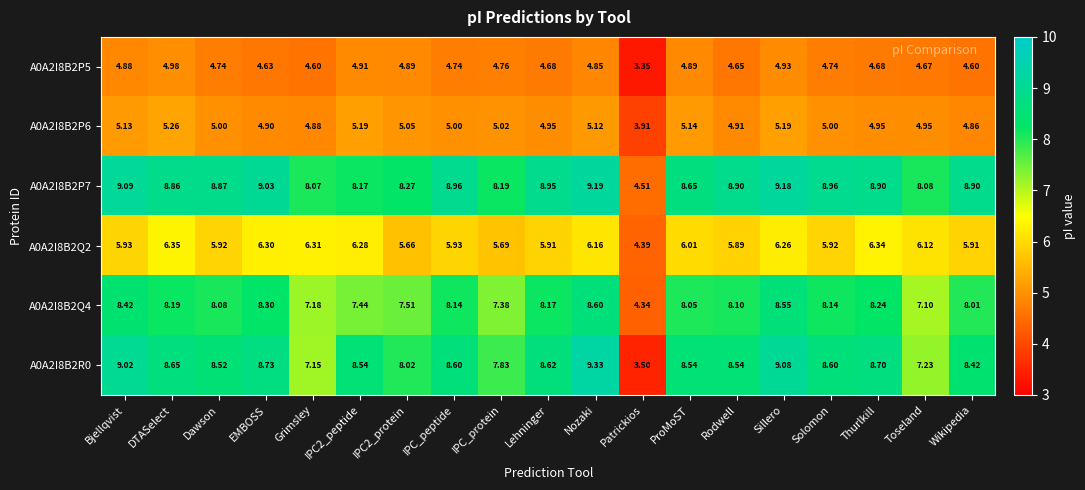

Is the value of A0A2I8B2Q2 at Dawson greater than the value of A0A2I8B2P5 at IPC2_protein?

Yes